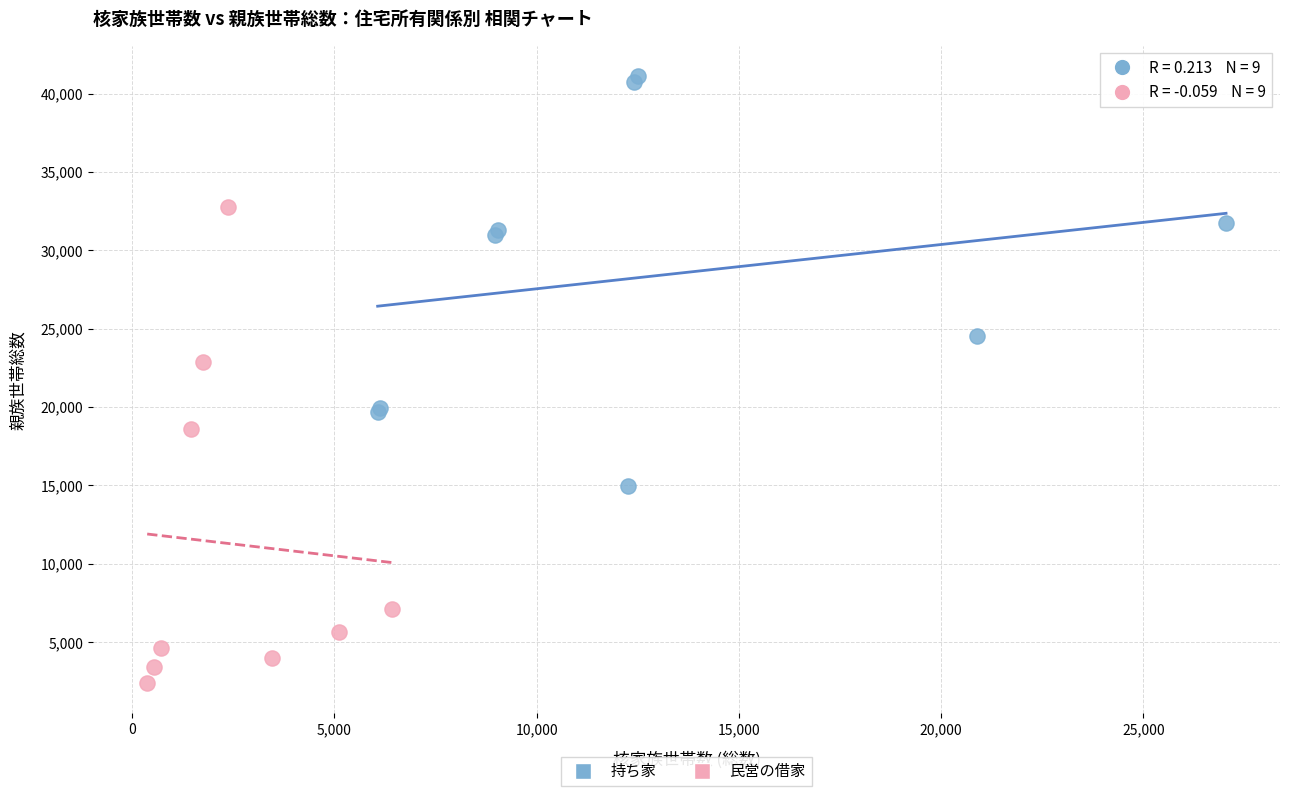

Which series contains the highest Y value?

持ち家